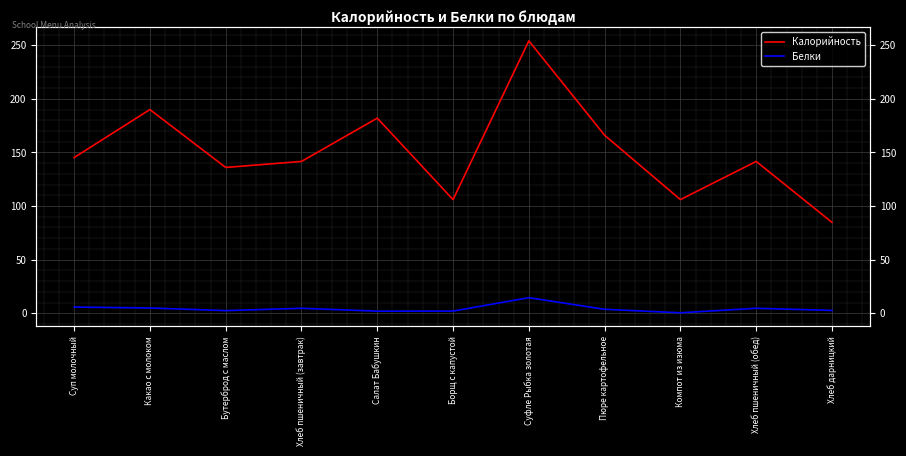

How many lines are shown in the chart?

2